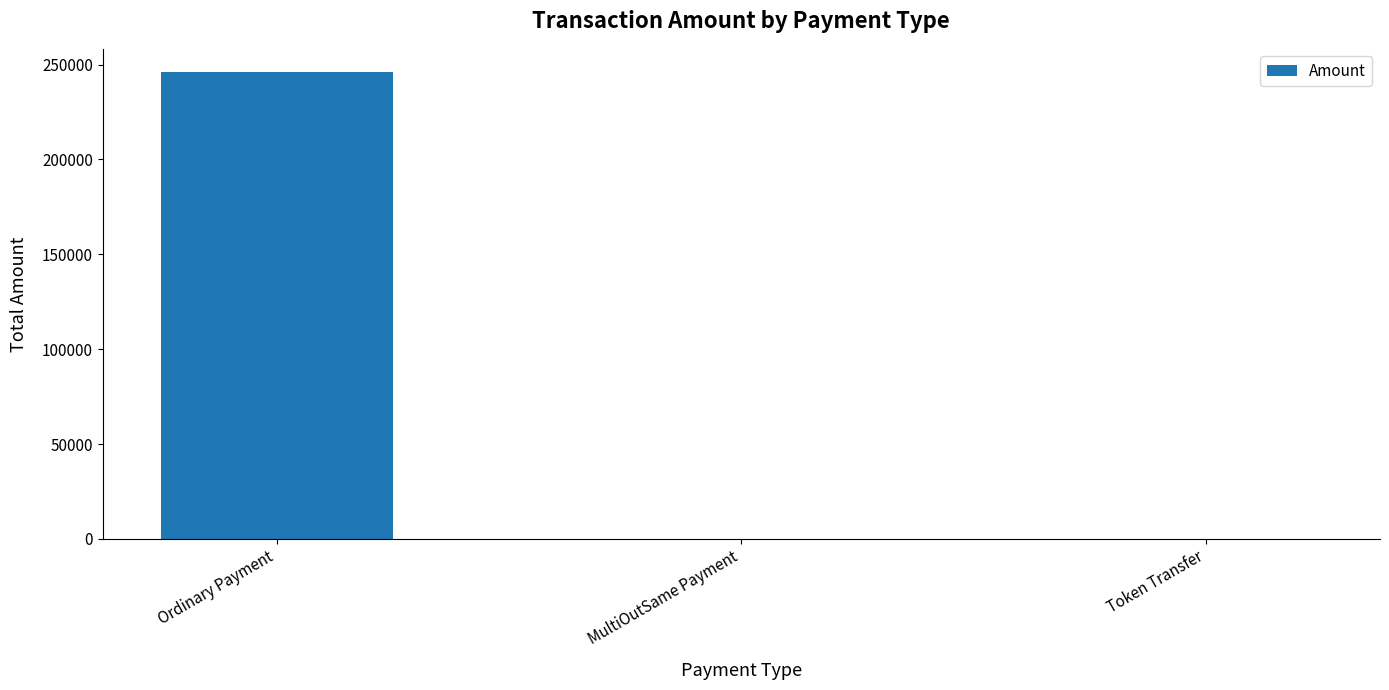

Which has a higher value, MultiOutSame Payment or Ordinary Payment?

Ordinary Payment